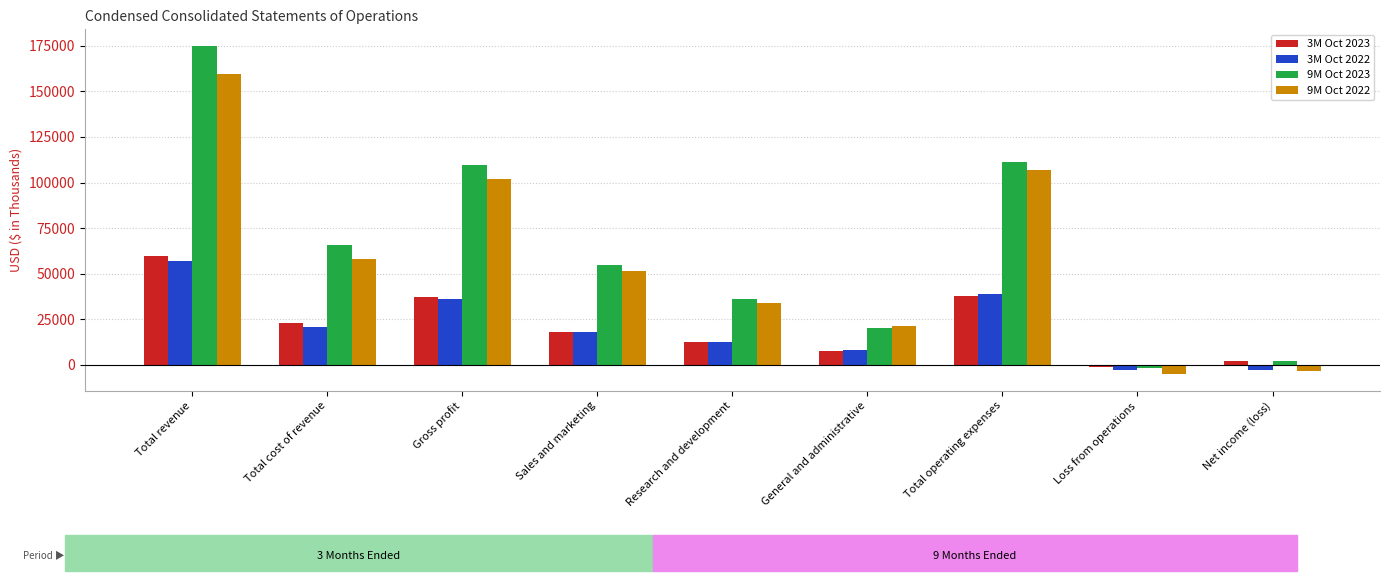

What position from the left is Sales and marketing?

4